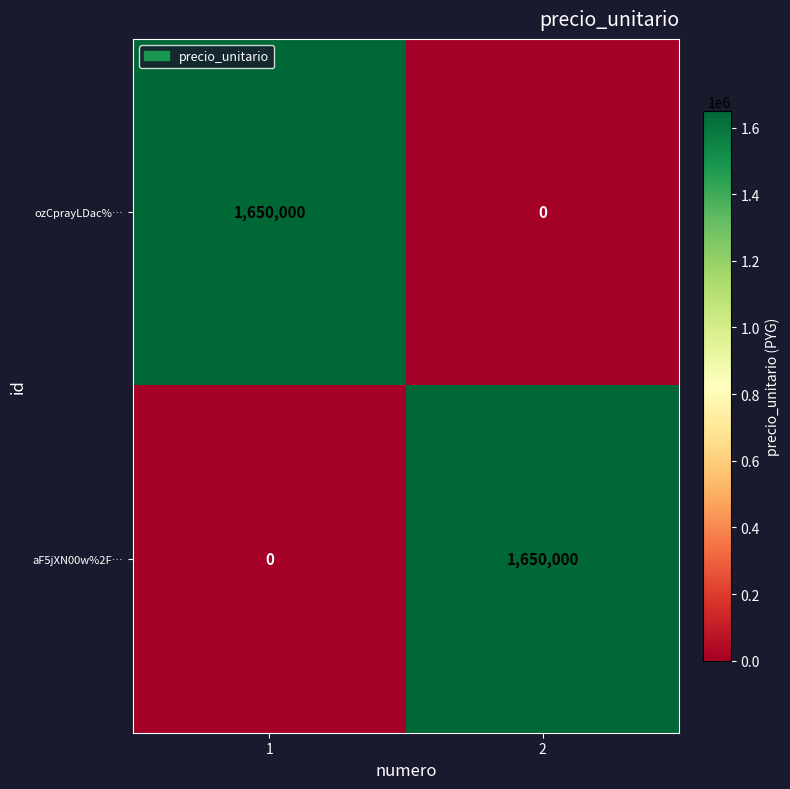

What is the difference between the ozCprayLDac%… values at 1 and 2?

1650000